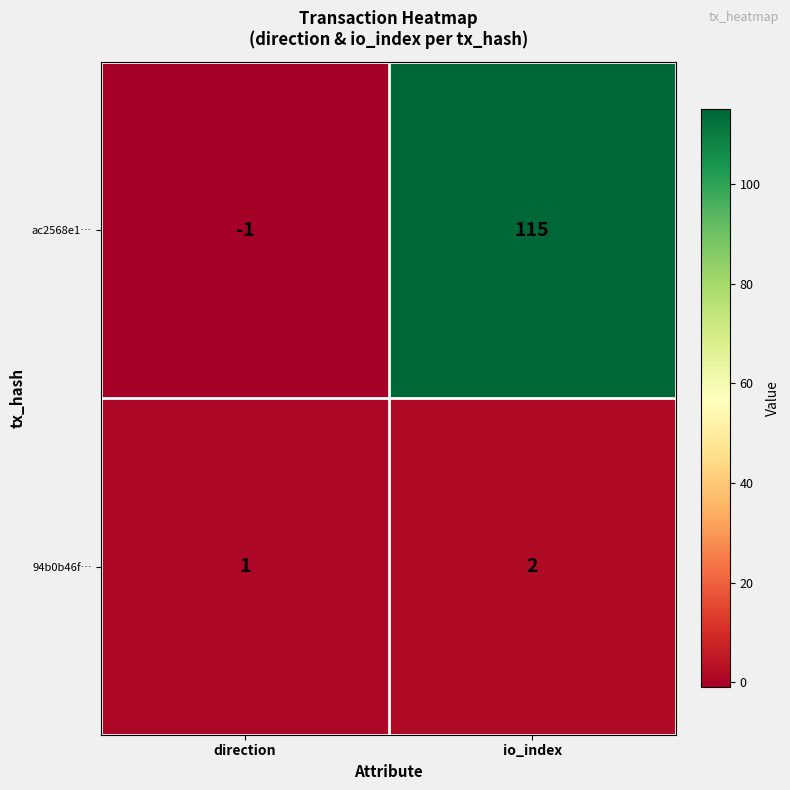

At which category is the sum across all series the highest?

io_index